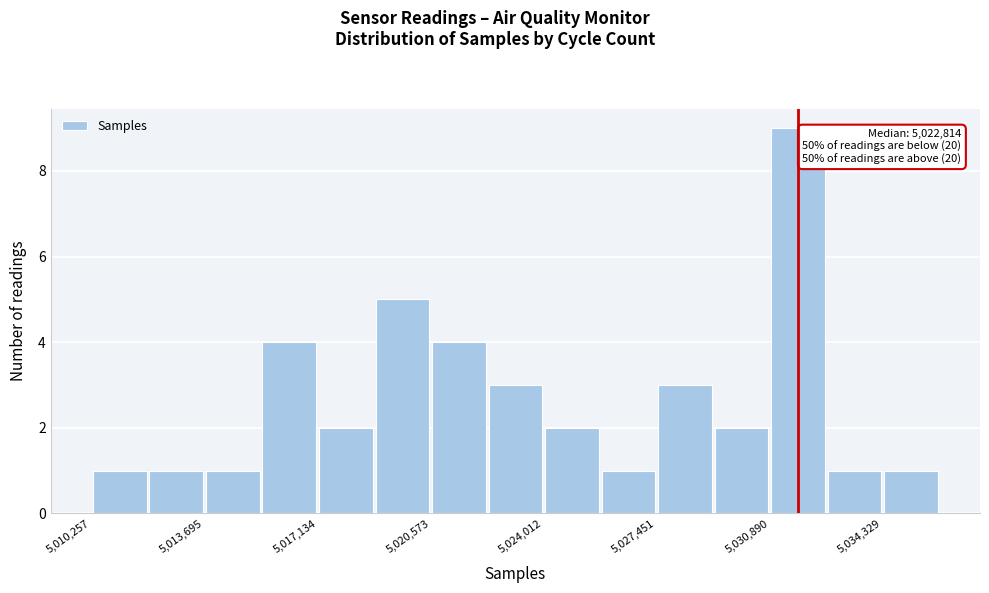

Read against the x-axis, roughly where is the centre of the tallest bar?

5032000